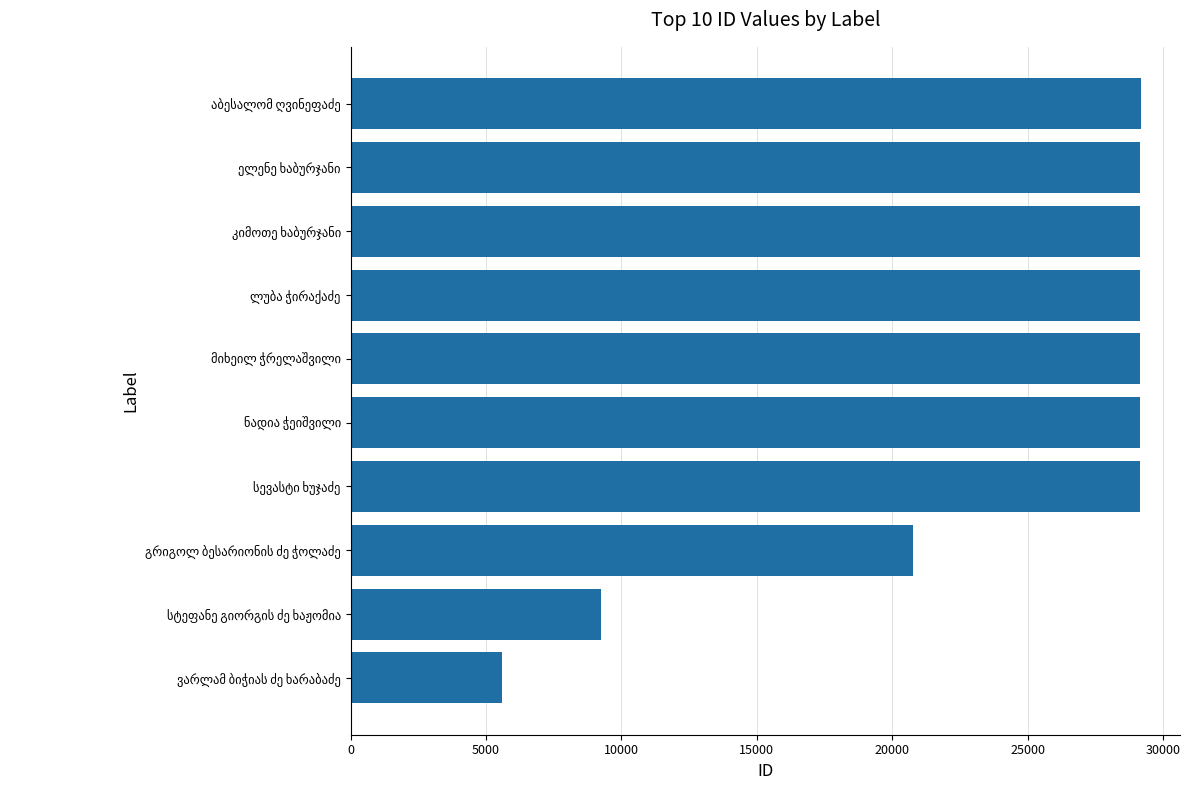

What is the average value?

23968